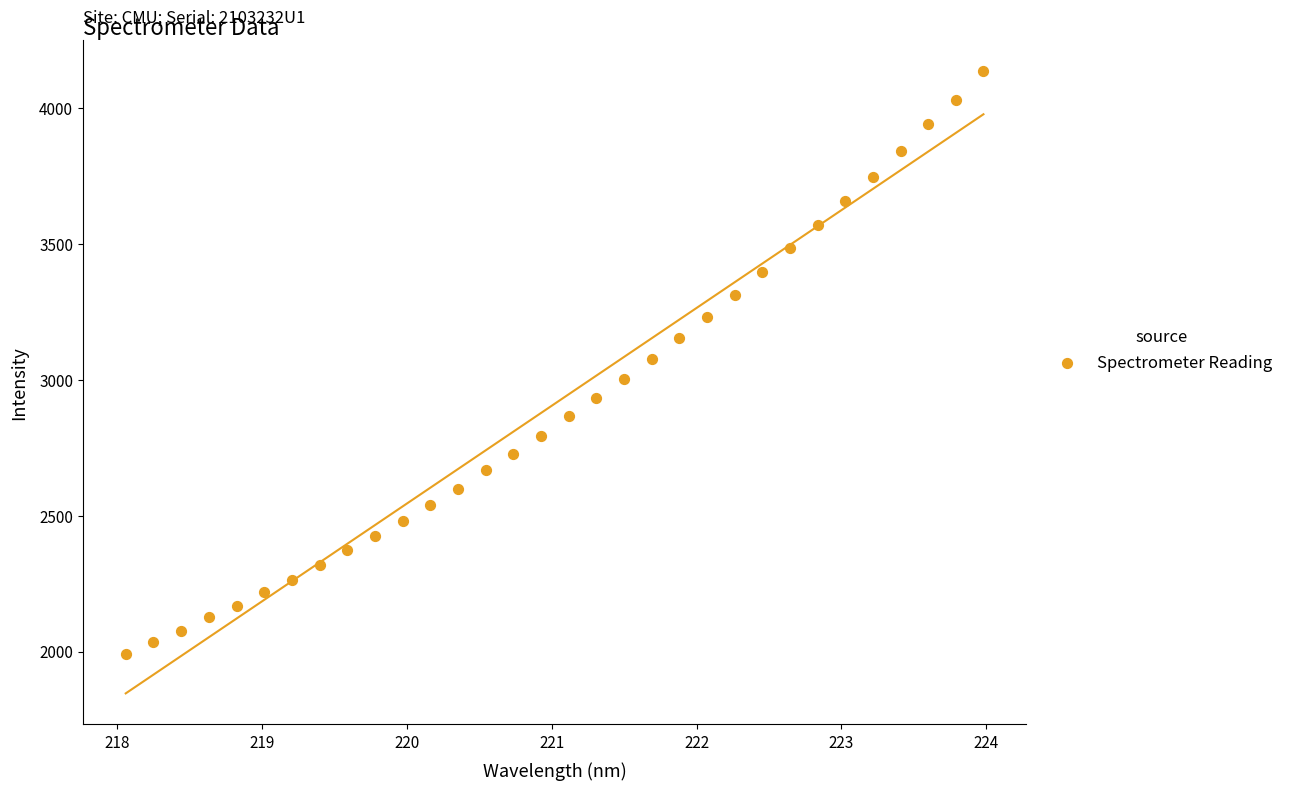

What is the range of Y values (max minus min)?

2141.8